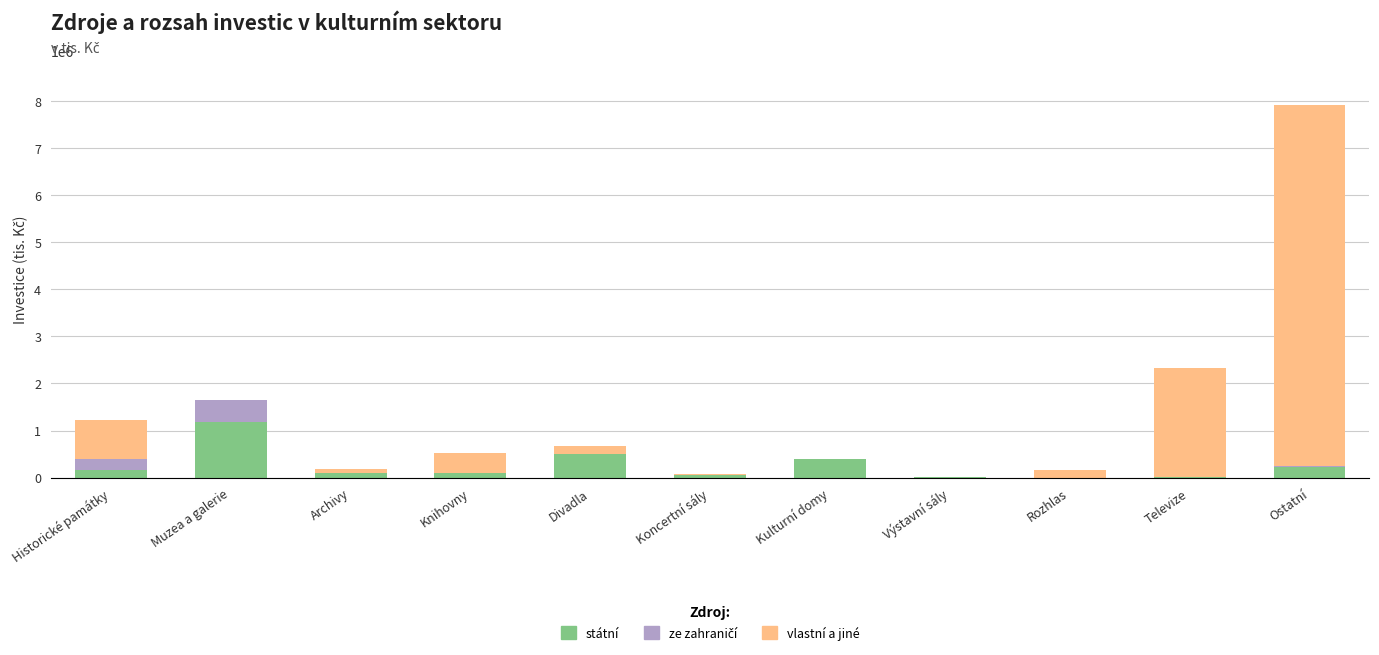

What is the difference between the státní values at Muzea a galerie and Divadla?

682832